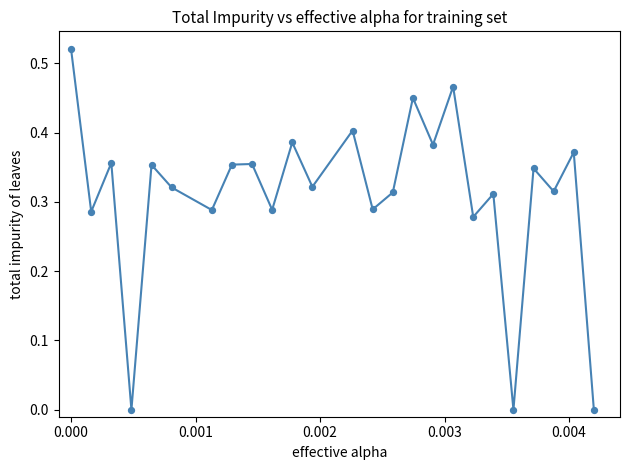

Does the chart have visible grid lines?

No